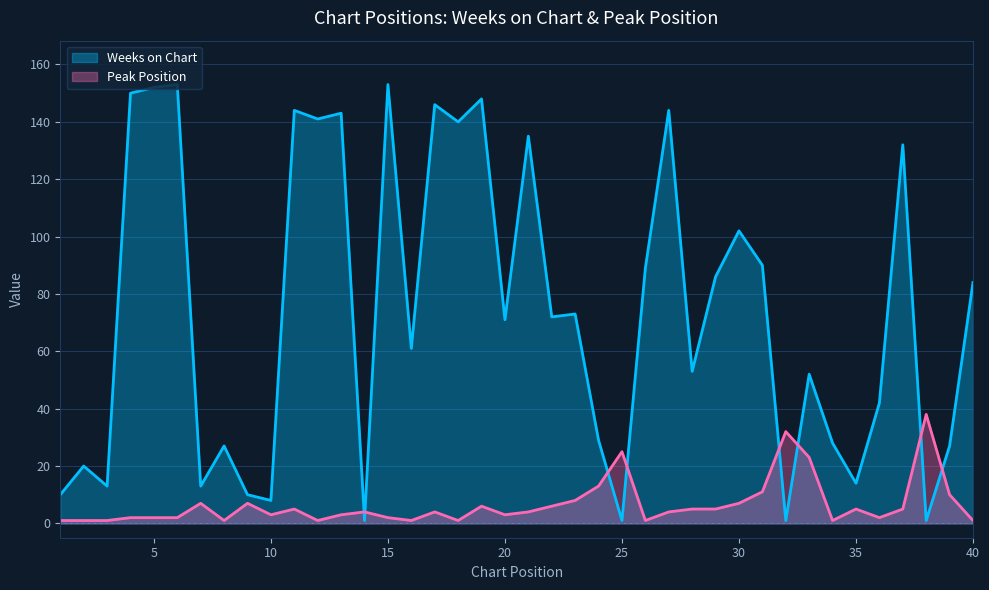

Reading right to left, list all the values displayed in this chart.

Weeks on Chart: 84	27	1	132	42	14	28	52	1	90	102	86	53	144	89	1	29	73	72	135	71	148	140	146	61	153	1	143	141	144	8	10	27	13	153	152	150	13	20	10
Peak Position: 1	10	38	5	2	5	1	23	32	11	7	5	5	4	1	25	13	8	6	4	3	6	1	4	1	2	4	3	1	5	3	7	1	7	2	2	2	1	1	1